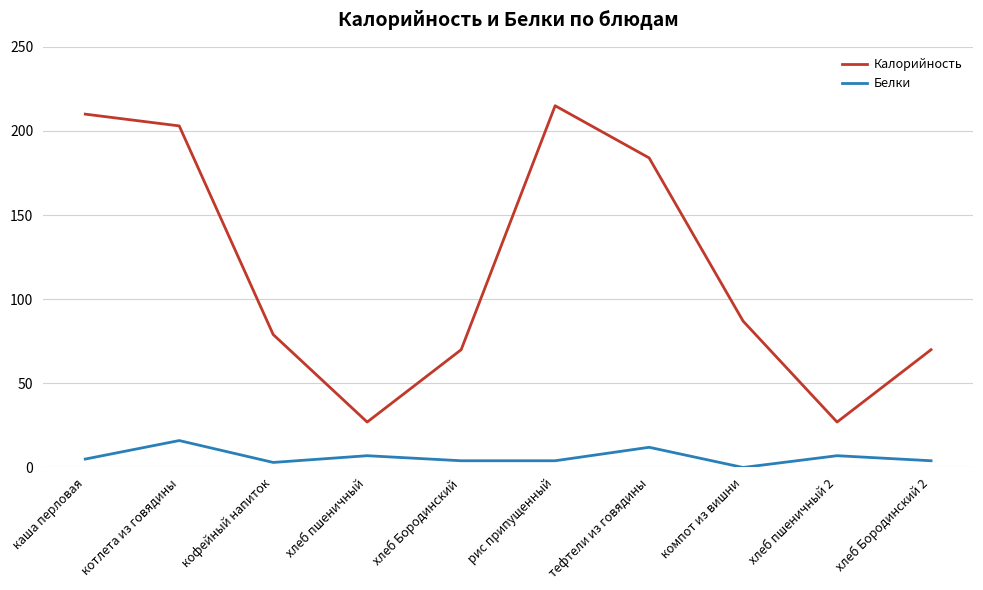

Does the chart display data point markers on the line(s)?

No